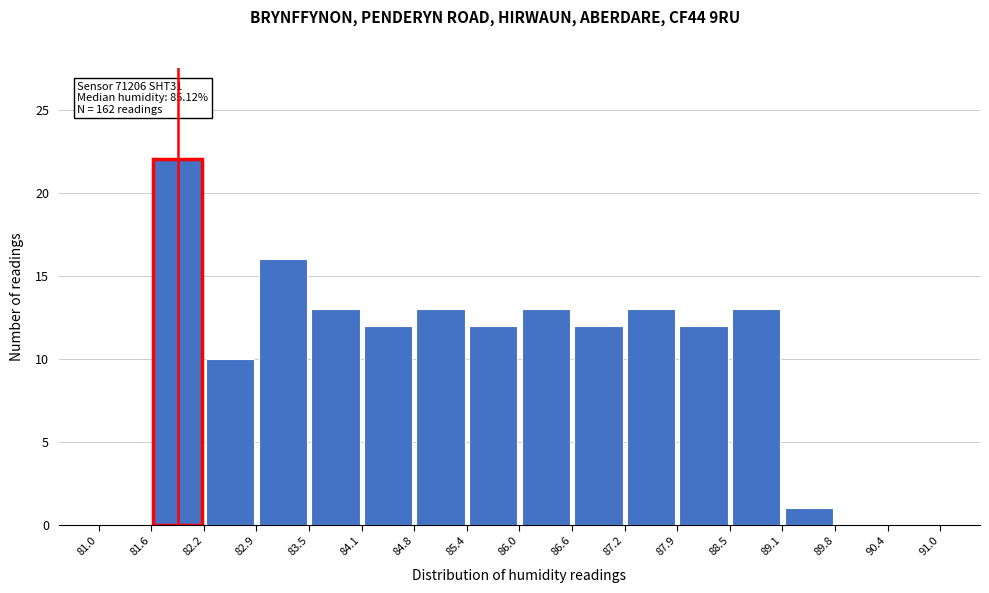

Over which range of the x-axis is the bar tallest?

81.6 to 82.2